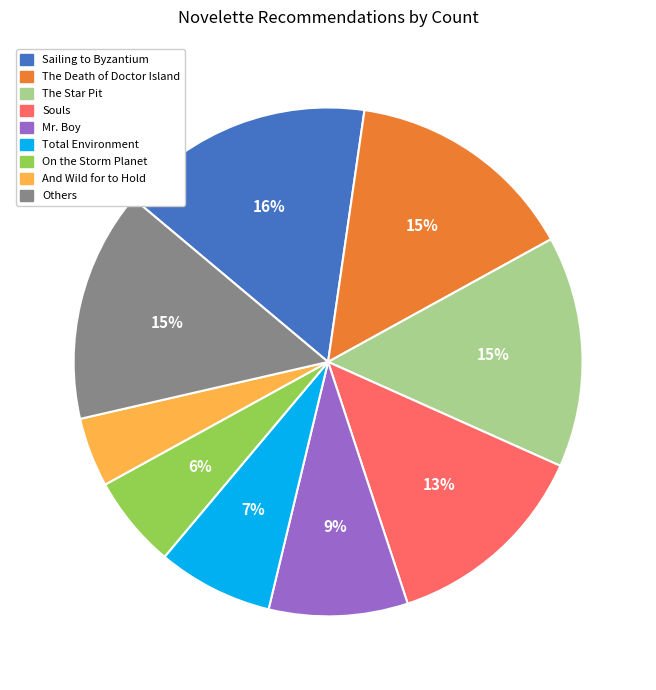

Is there a majority slice in this chart?

No